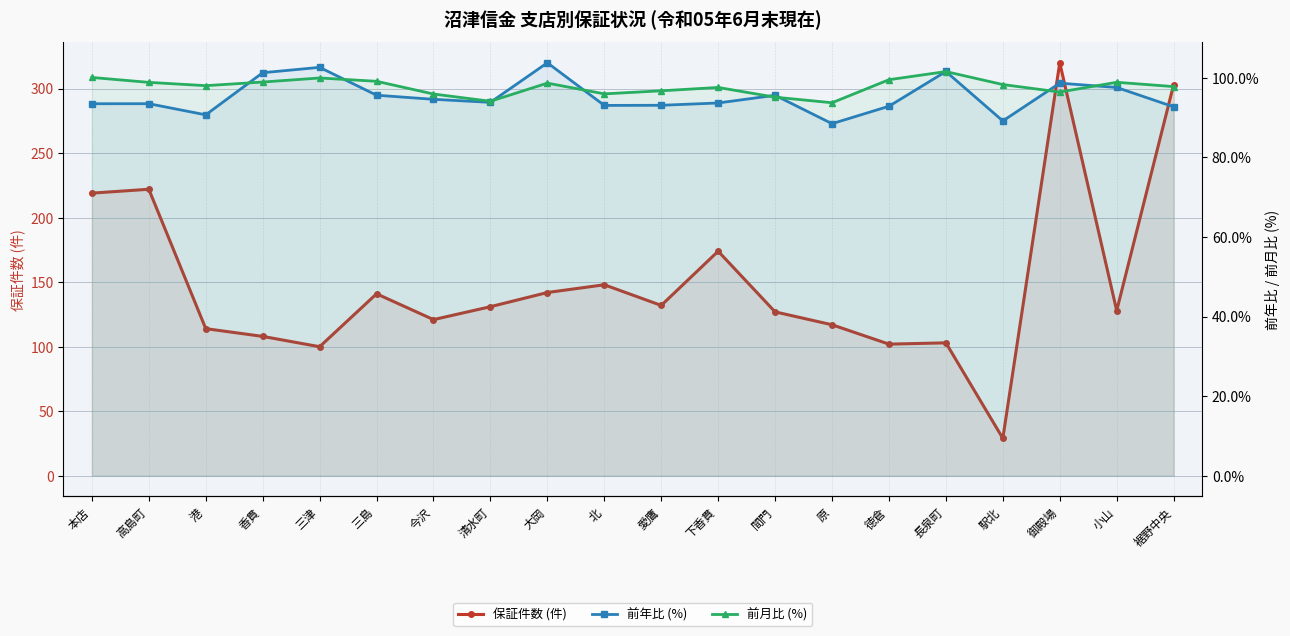

What is the label of the 1st point from the right?

裾野中央